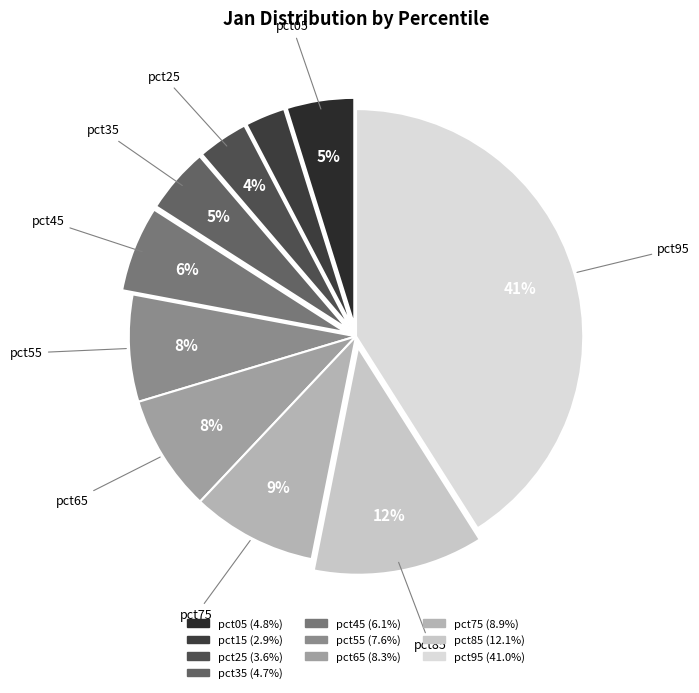

How many segments does this pie chart have?

10